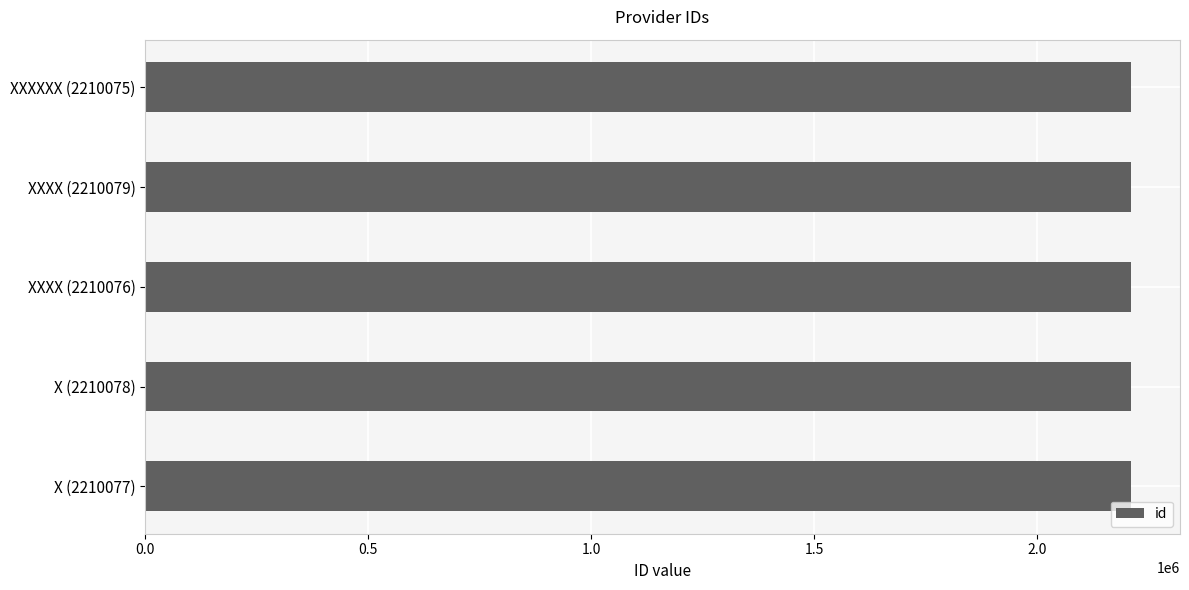

What is the maximum value shown in the chart?

2210079